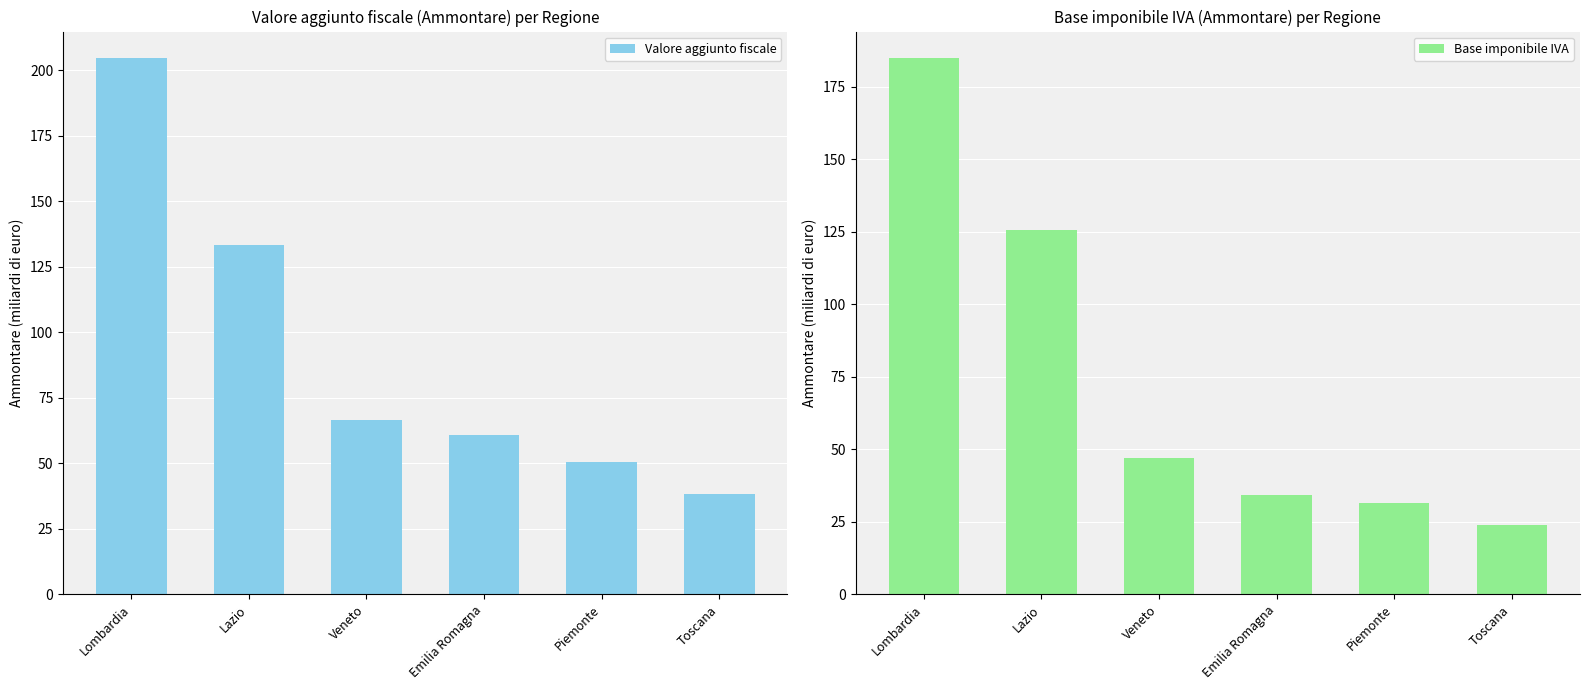

How many bars are there in total?

12